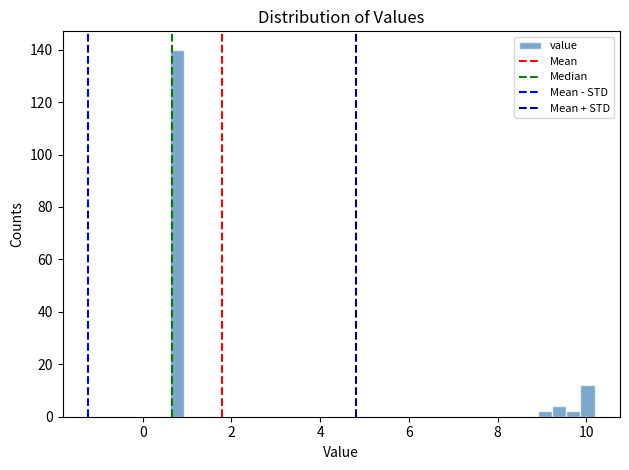

Read against the x-axis, roughly where is the centre of the tallest bar?

0.8